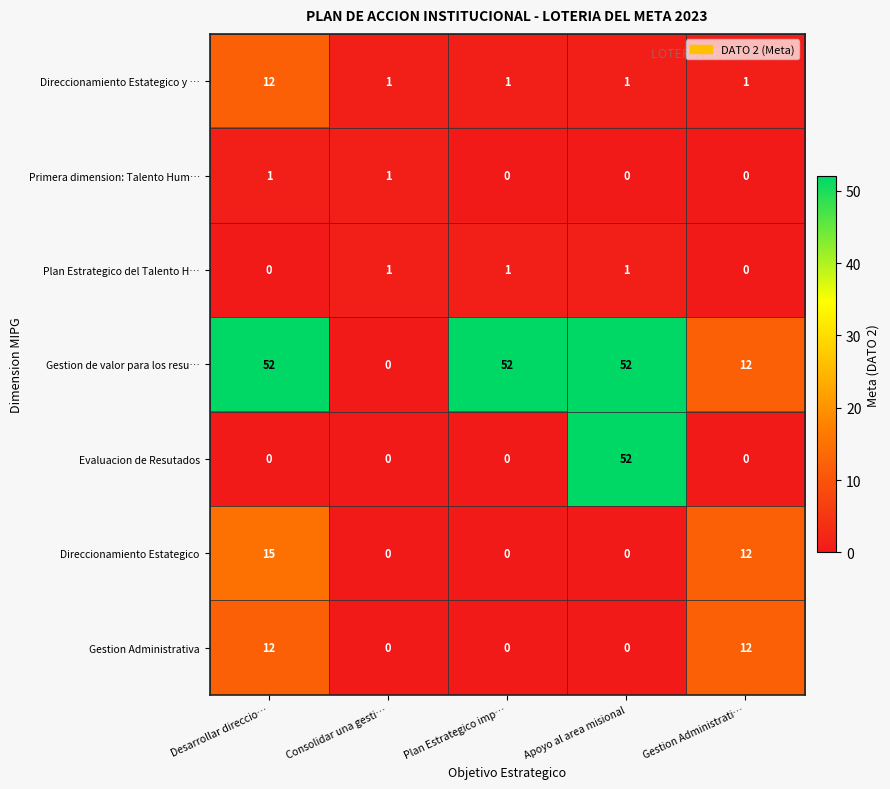

Is it true that Plan Estrategico del Talento H… equals -1 at Desarrollar direccio…?

False